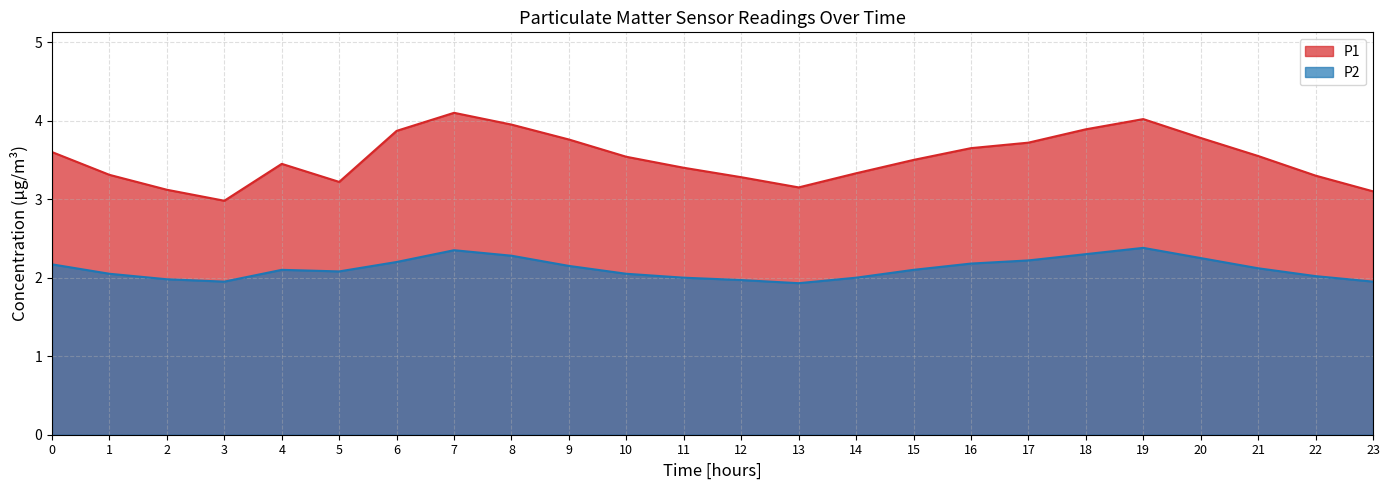

True or false: P2 and P1 cross at least once.

False